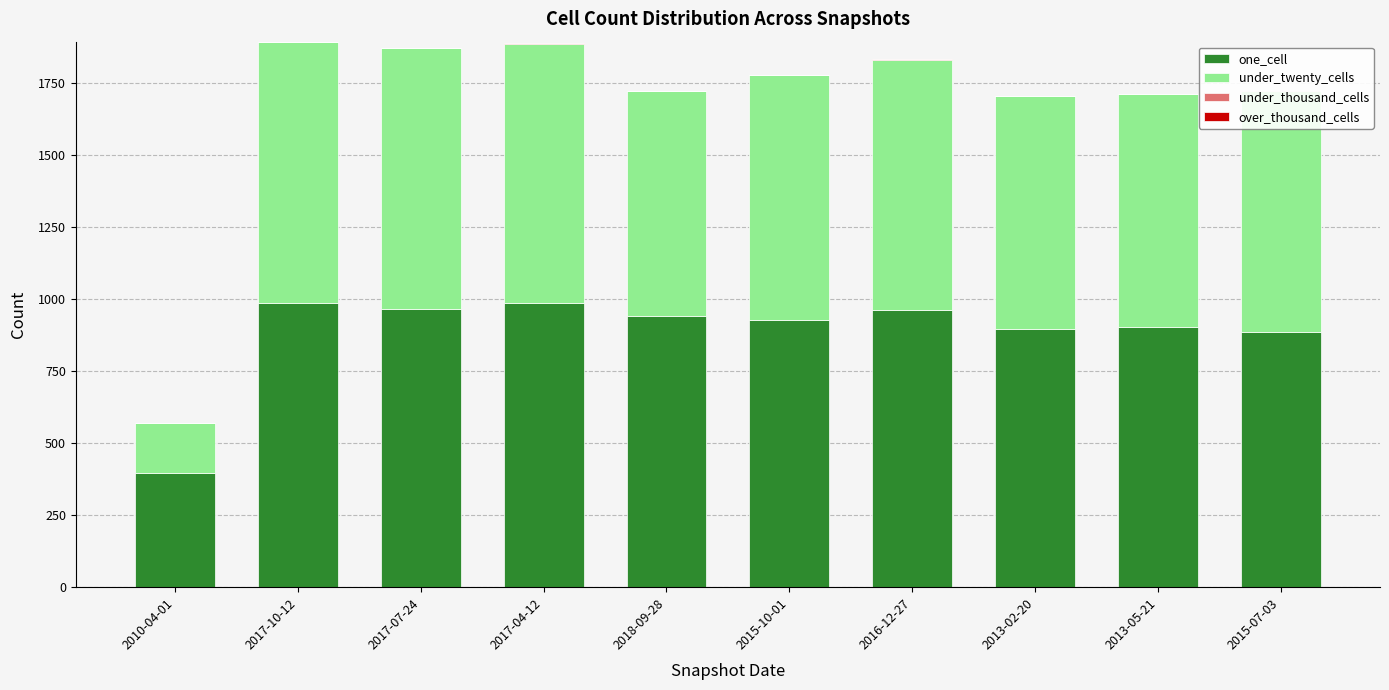

What is the sum of all one_cell values?

8841